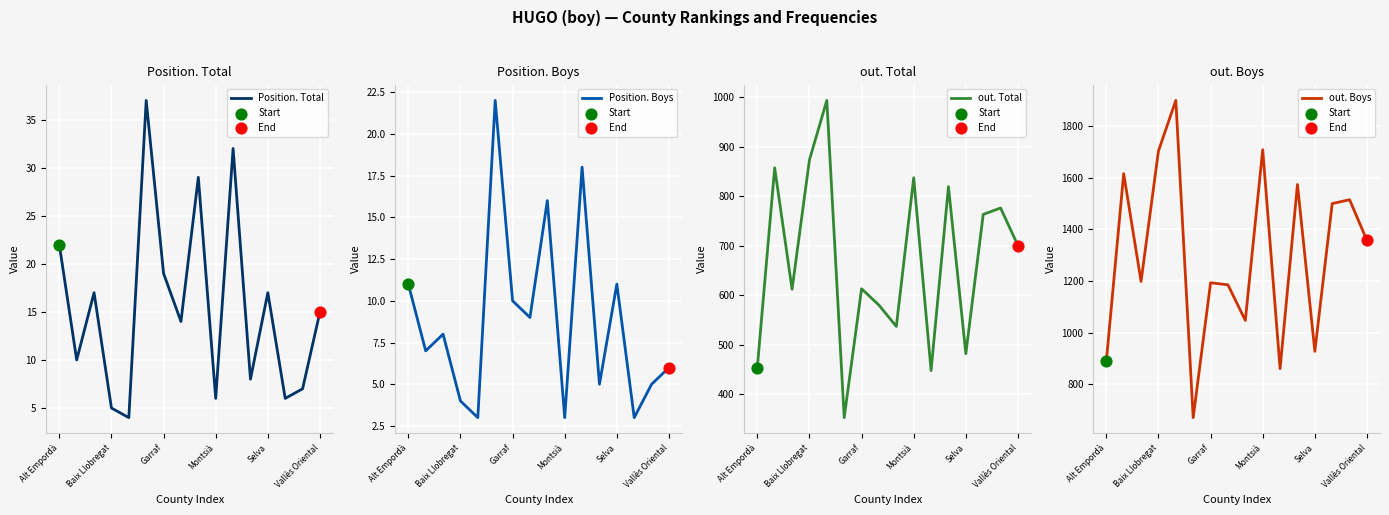

At how many categories does at least one series exceed 865?

14